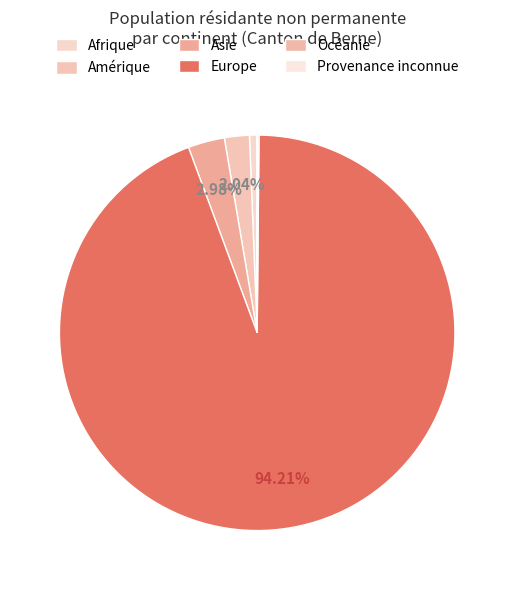

To the nearest percent, what is the average slice percentage?

17%